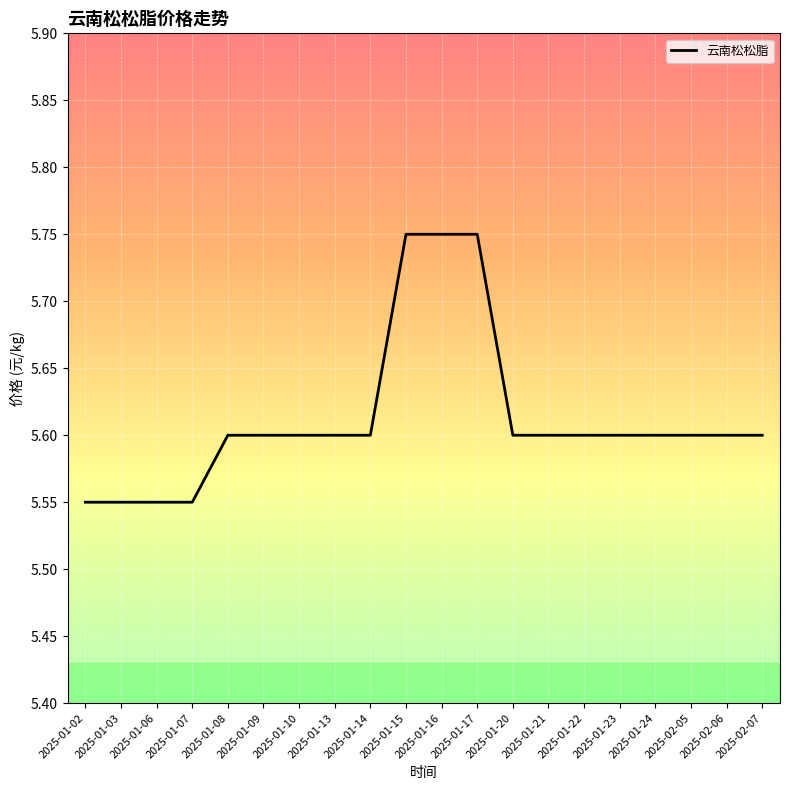

Does the chart have visible grid lines?

Yes